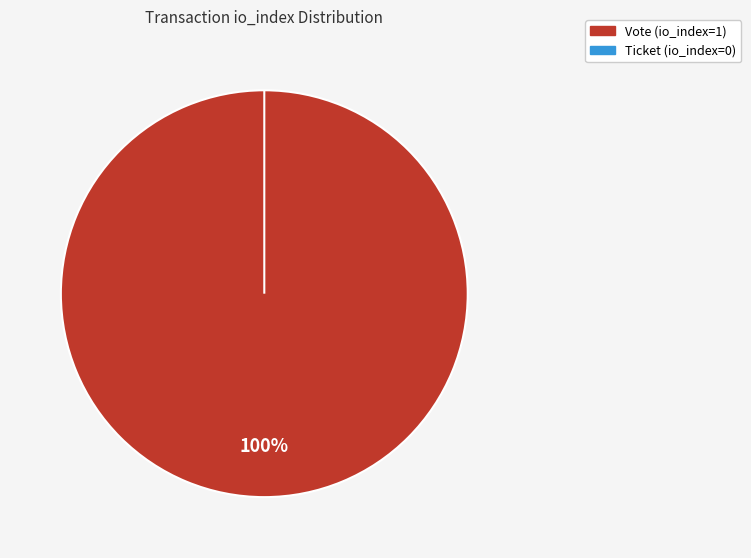

The Ticket (io_index=0) slice represents 1% of the pie. True or false?

False